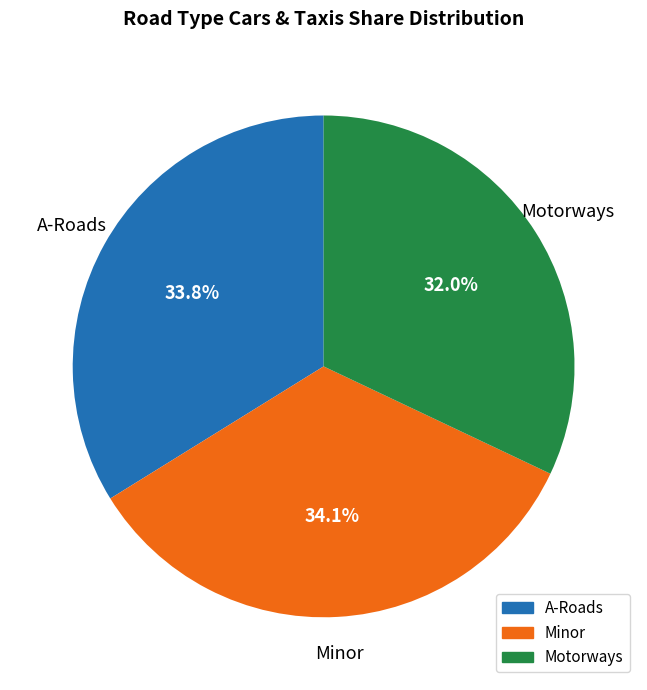

The Motorways slice represents 25% of the pie. True or false?

False